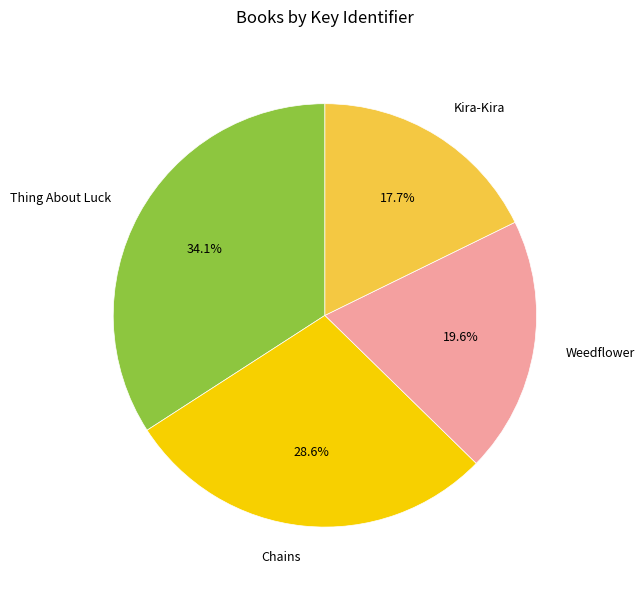

What is the smallest slice in the pie chart?

Kira-Kira